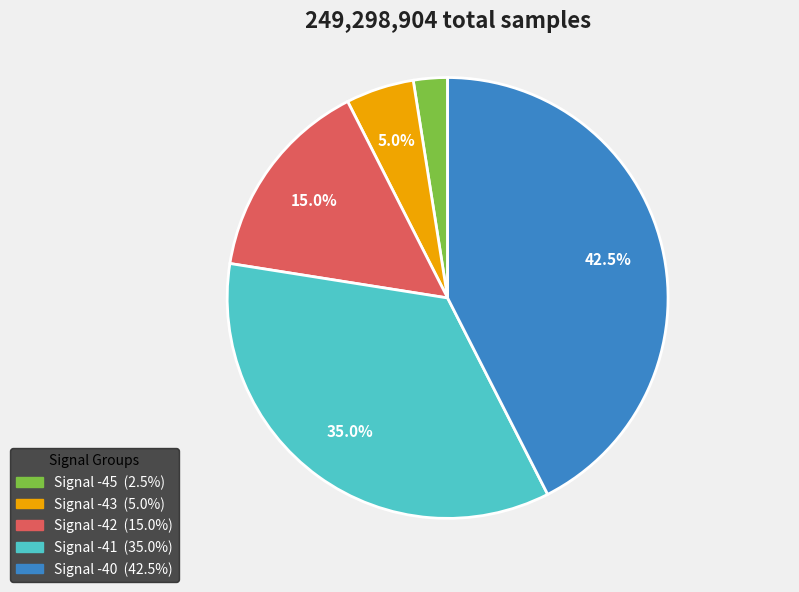

Is there a majority slice in this chart?

No